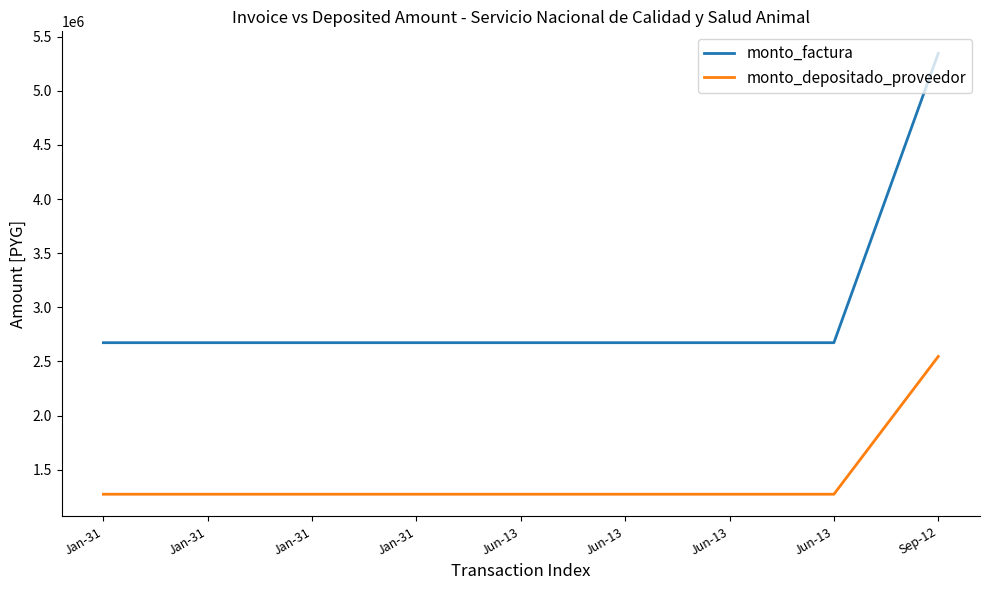

What is the approximate value of monto_depositado_proveedor at Jun-13, to the nearest 10?

1272730